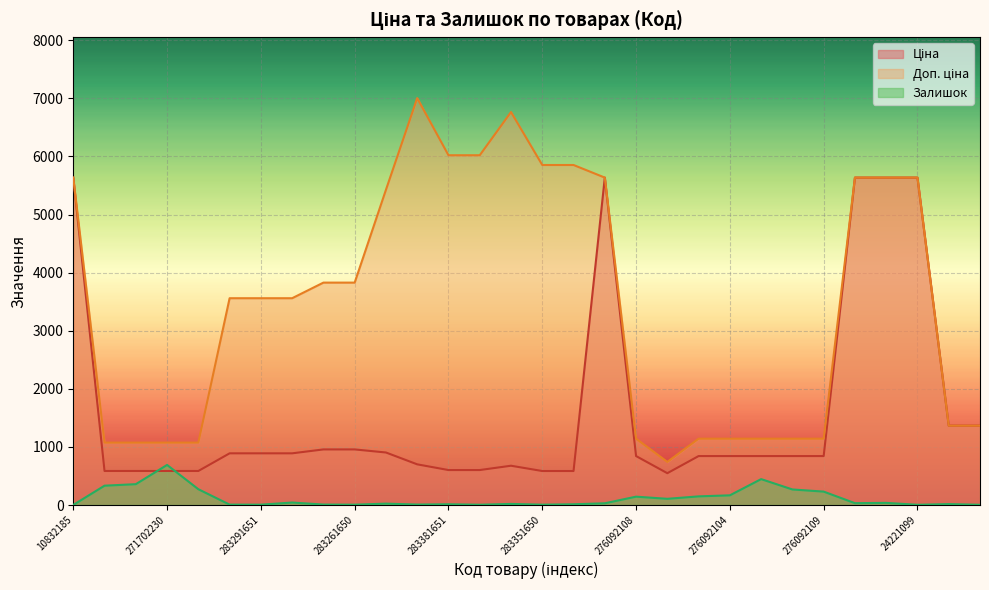

What is the value of the Доп. ціна point at the 29th from the left?

1366.0